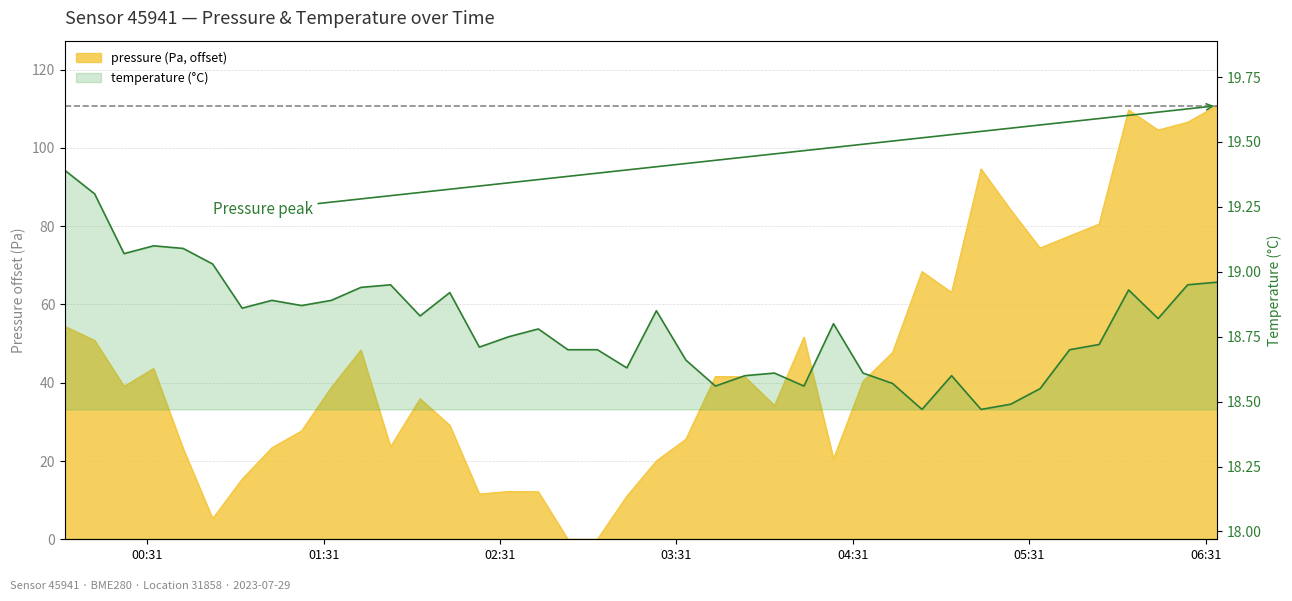

How many lines are shown in the chart?

2